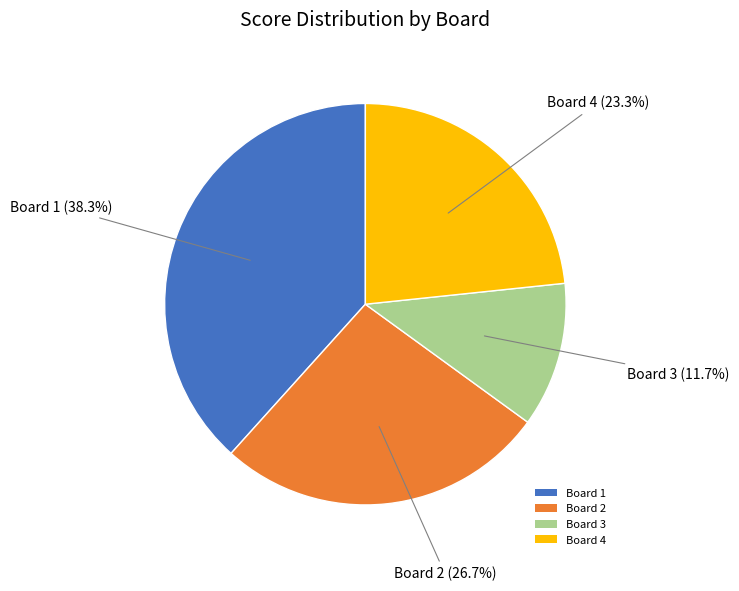

What percentage is NOT represented by Board 1?

61.7%